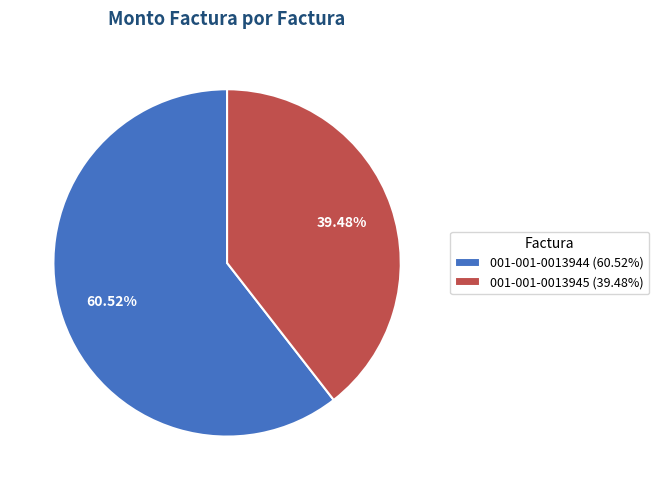

To the nearest percent, what is the average slice percentage?

50%